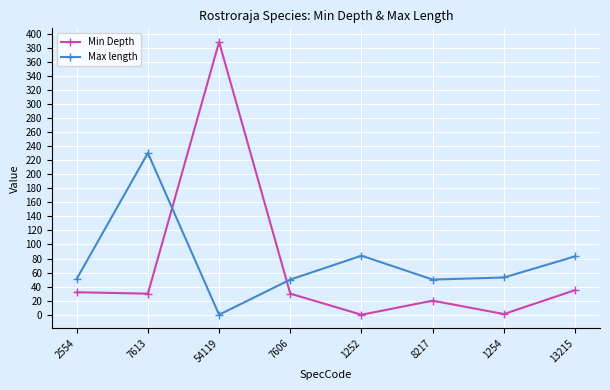

Does the chart display data point markers on the line(s)?

Yes